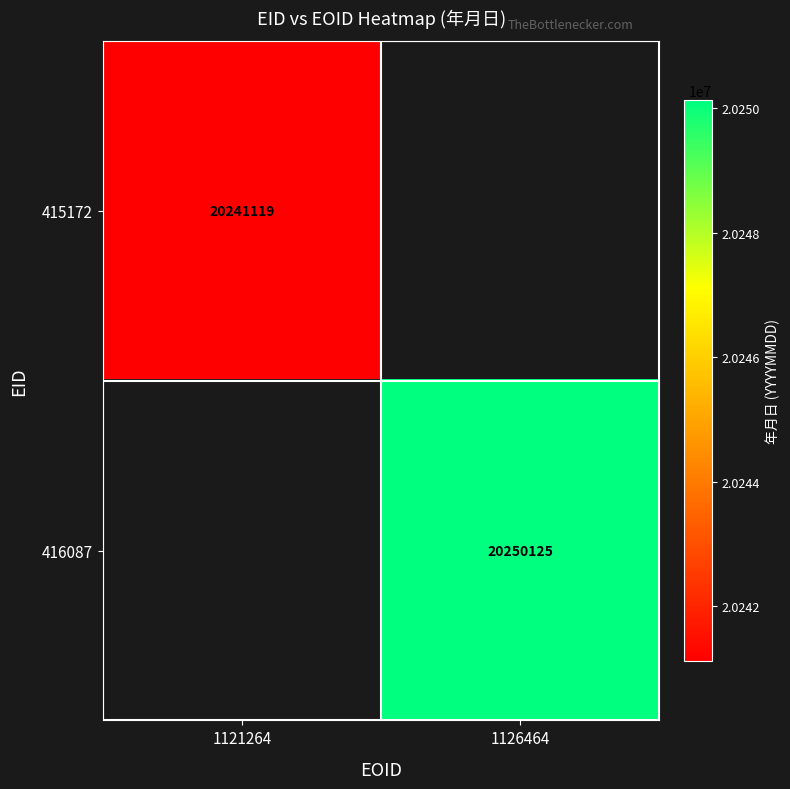

Is it true that 415172 equals 10521744 at 1121264?

False